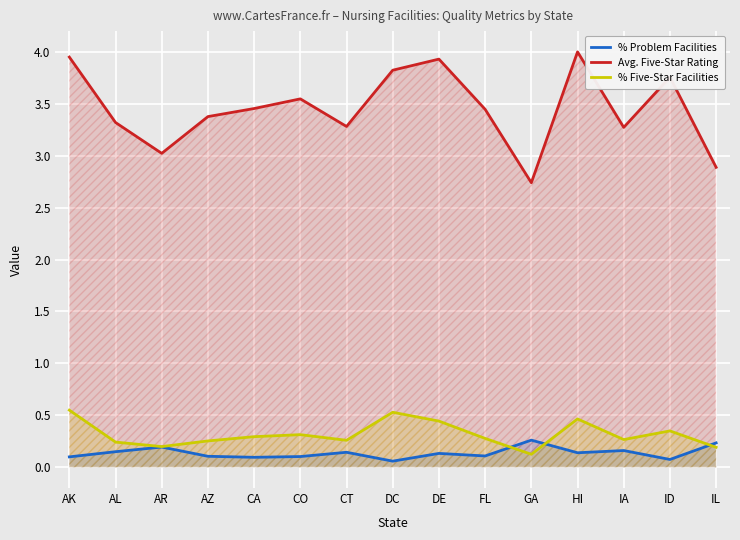

How many data points does each series have?

15